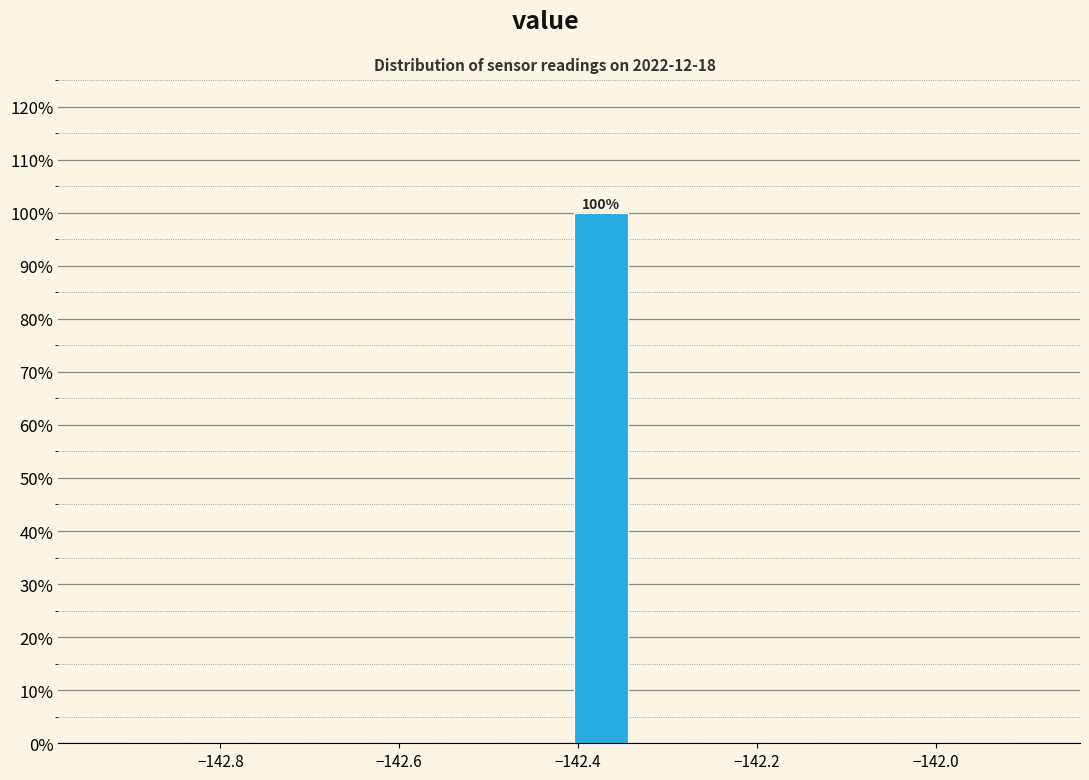

Read against the x-axis, roughly where is the centre of the tallest bar?

-142.38